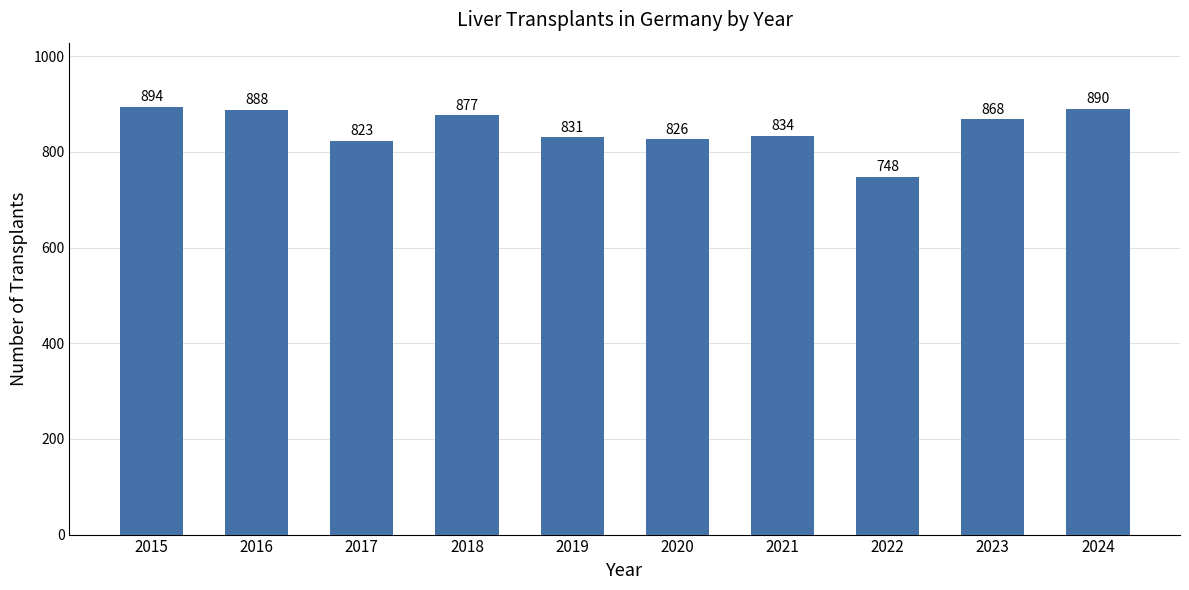

Reading left to right, what are all the values shown in this chart?

894	888	823	877	831	826	834	748	868	890